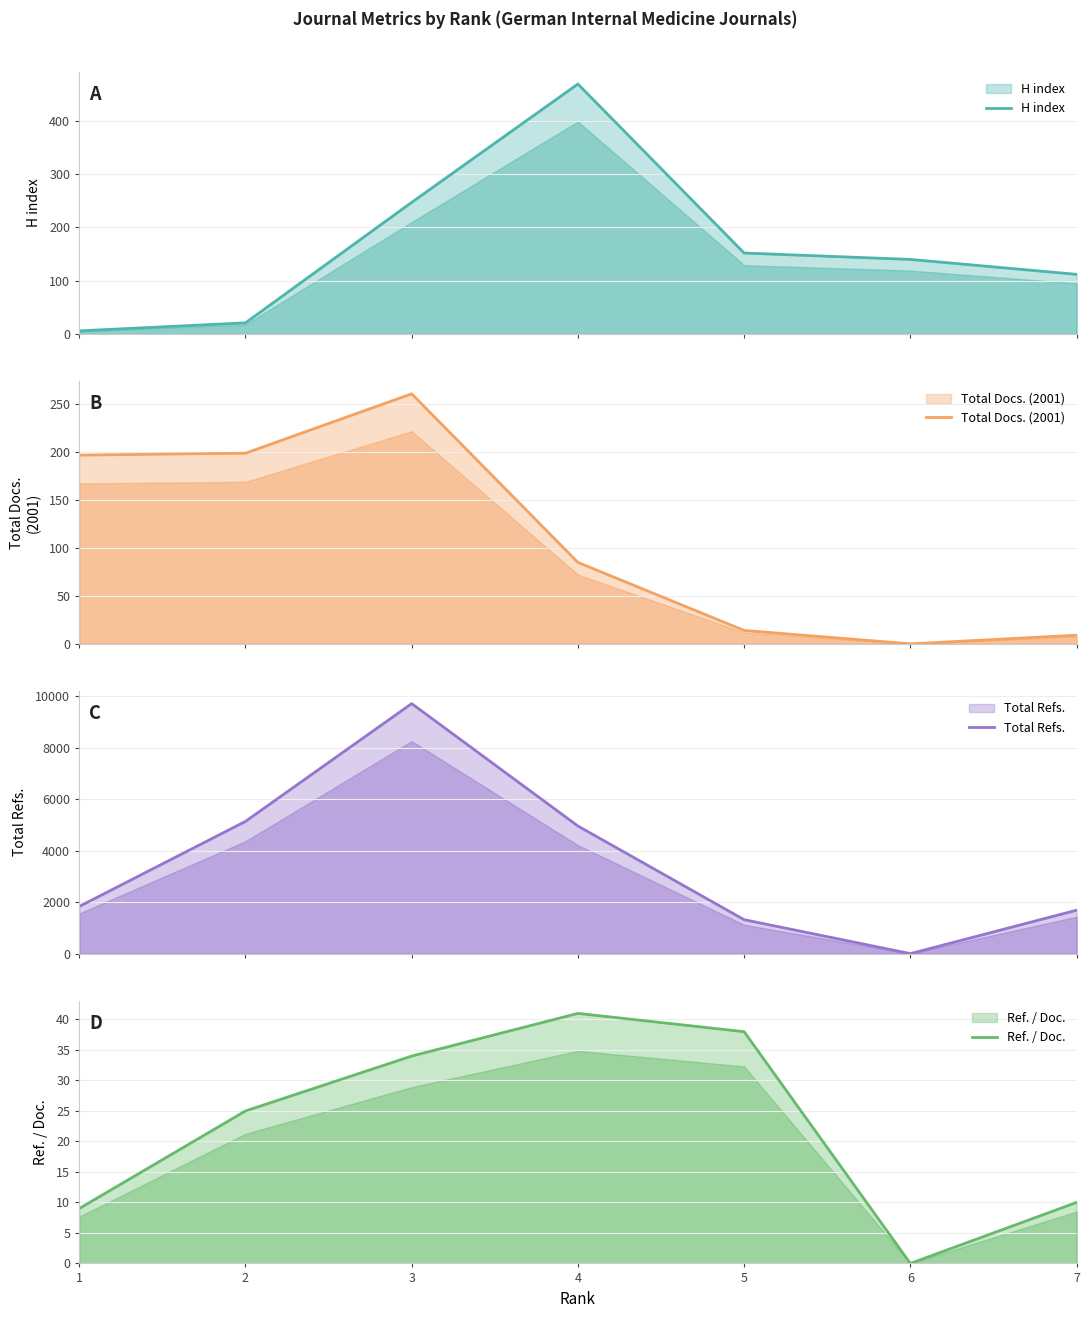

What is the sum of all H index values?

1147